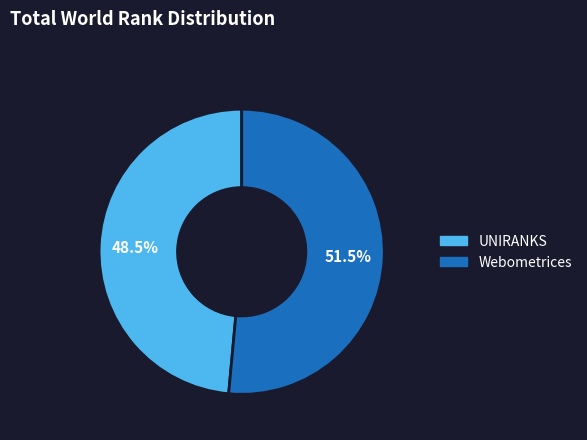

Rank the categories by value from lowest to highest.

UNIRANKS, Webometrices